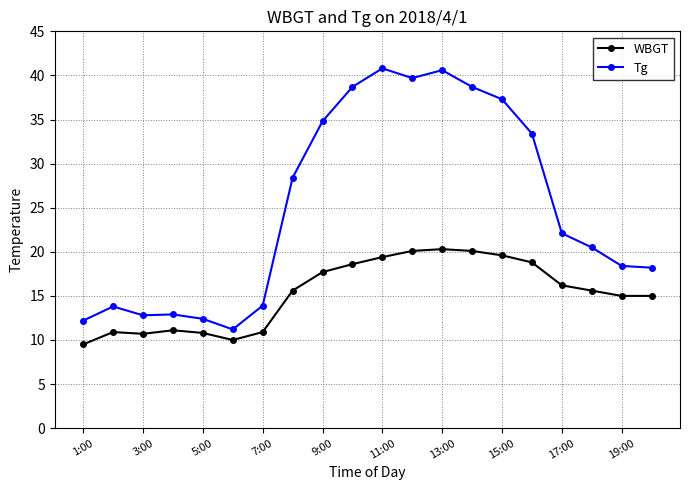

What is the difference between the second highest and minimum values in the WBGT series?

10.6